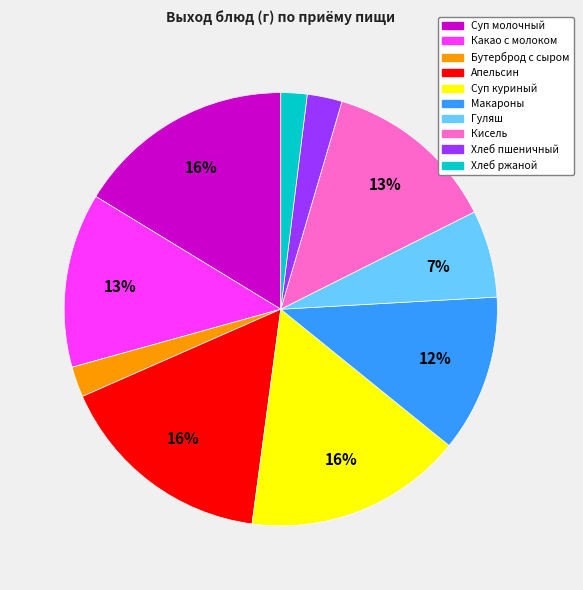

Is there a majority slice in this chart?

No